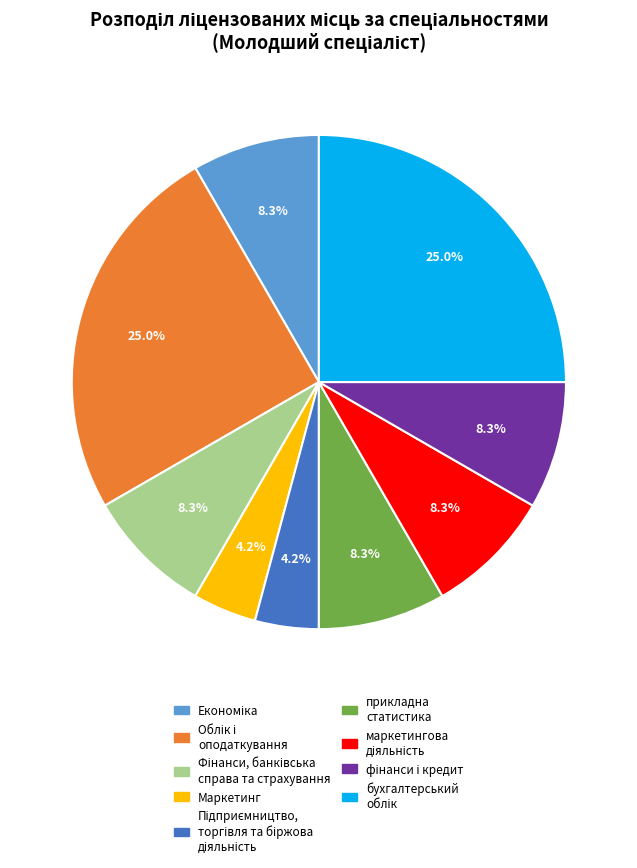

What is the ratio of the value at прикладна статистика to the value at Маркетинг?

2.0